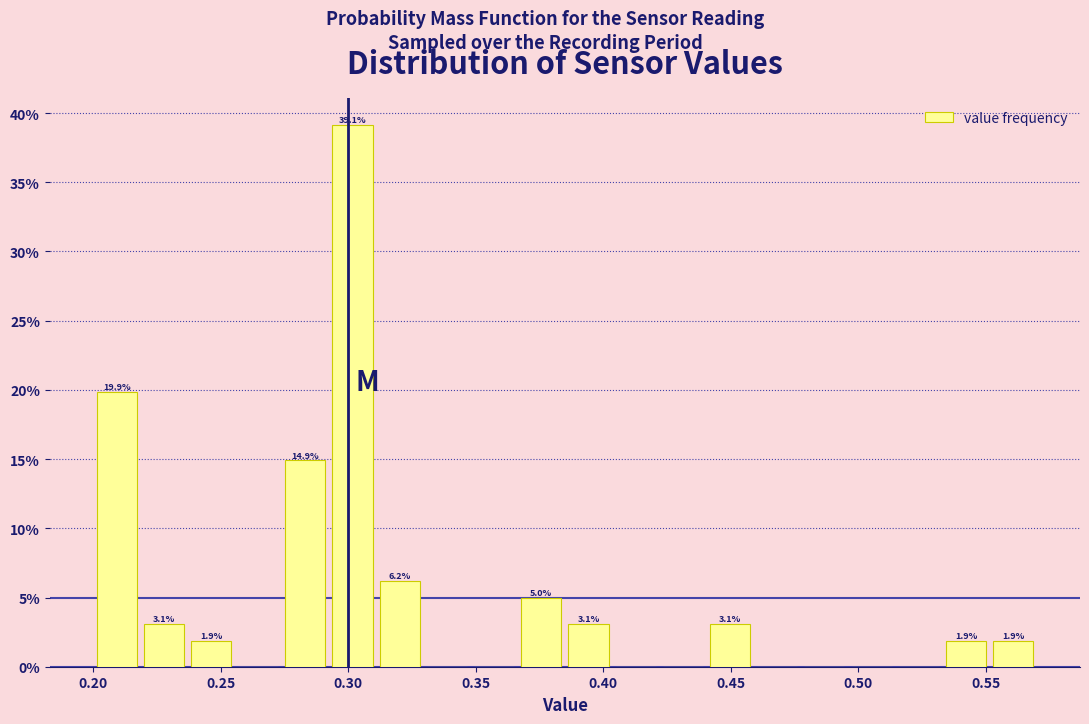

Around what value on the x-axis is the tallest bar? Give the approximate position of its centre, as read against the axis.

0.300